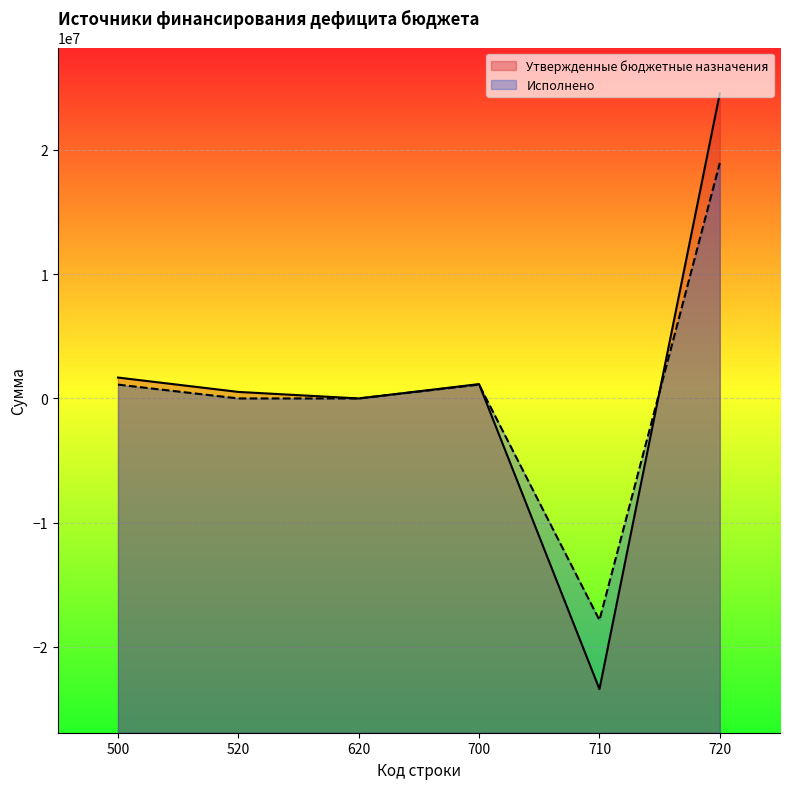

Reading right to left, list all the values displayed in this chart.

Утвержденные бюджетные назначения: 24545552.9	-23389637.2	1155915.7	0.0	525590.0	1681505.7
Исполнено: 18948741.9	-17835506.7	1113235.2	0.0	0.0	1113235.2